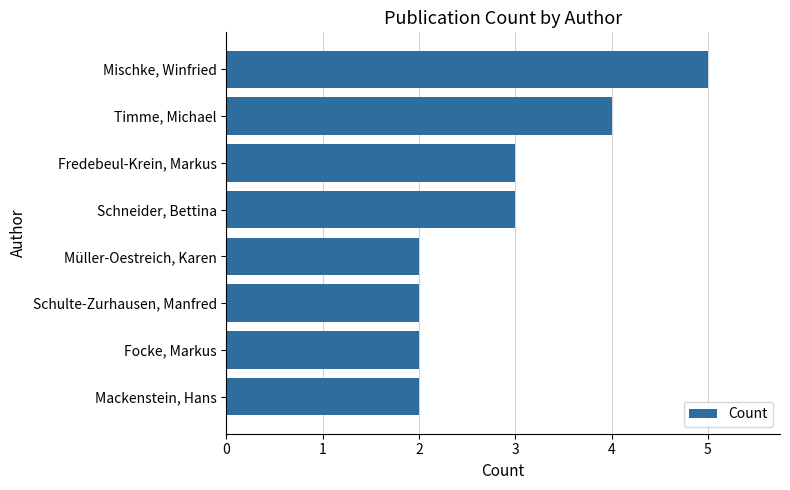

How many data points are less than 3?

4